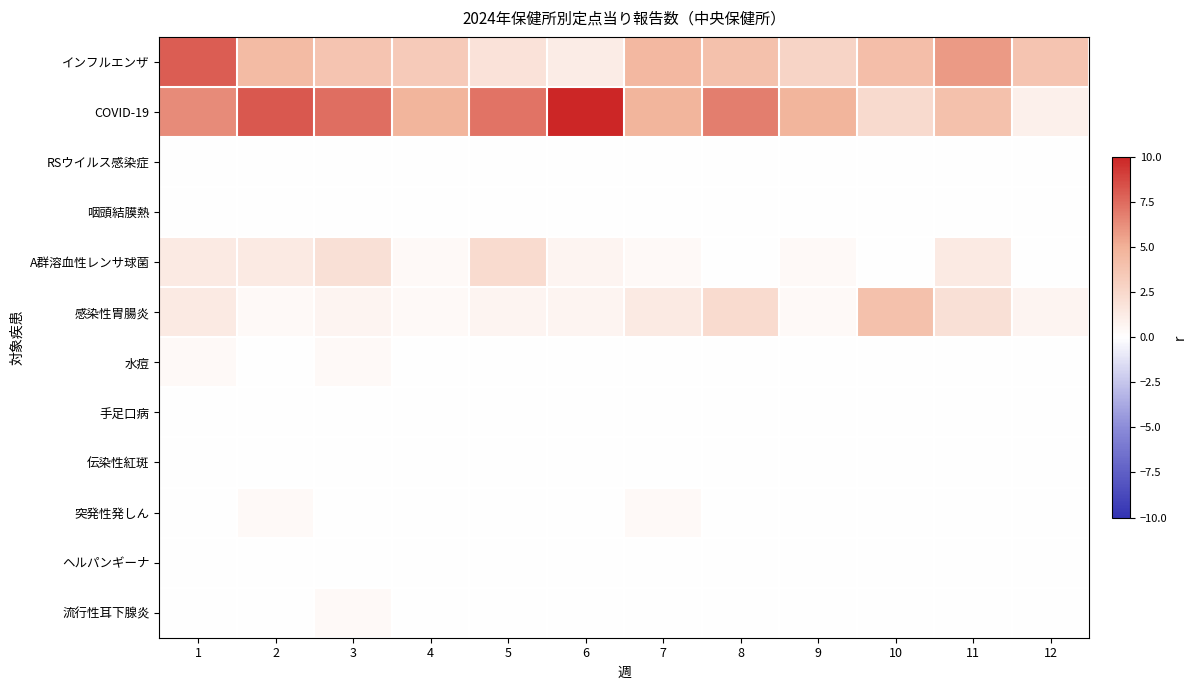

List the series in order of their peak value, highest first.

COVID-19, インフルエンザ, 感染性胃腸炎, A群溶血性レンサ球菌, 水痘, 突発性発しん, 流行性耳下腺炎, RSウイルス感染症, 咽頭結膜熱, 手足口病, 伝染性紅斑, ヘルパンギーナ